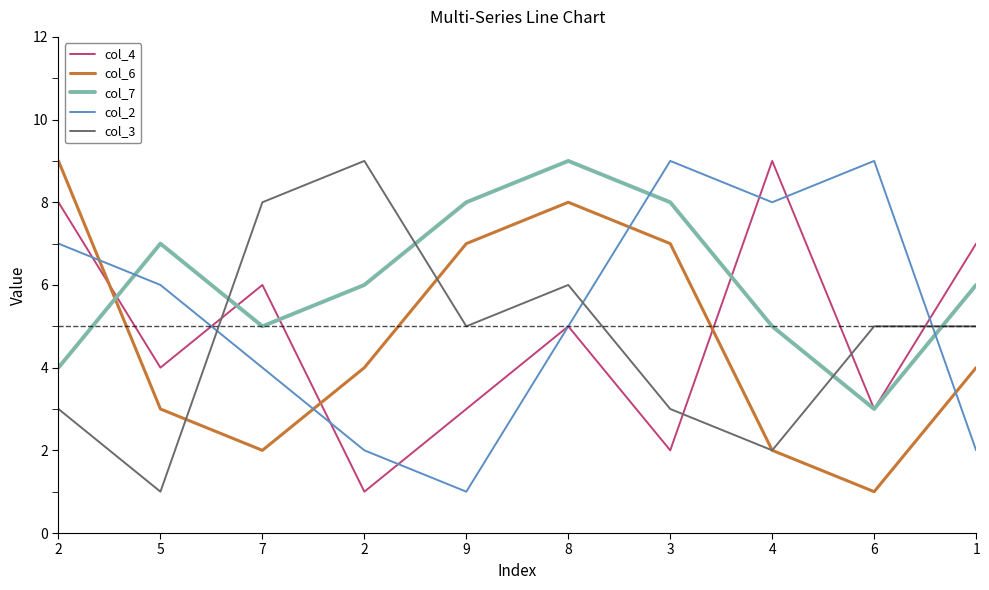

Where is the first local maximum for col_2?

3